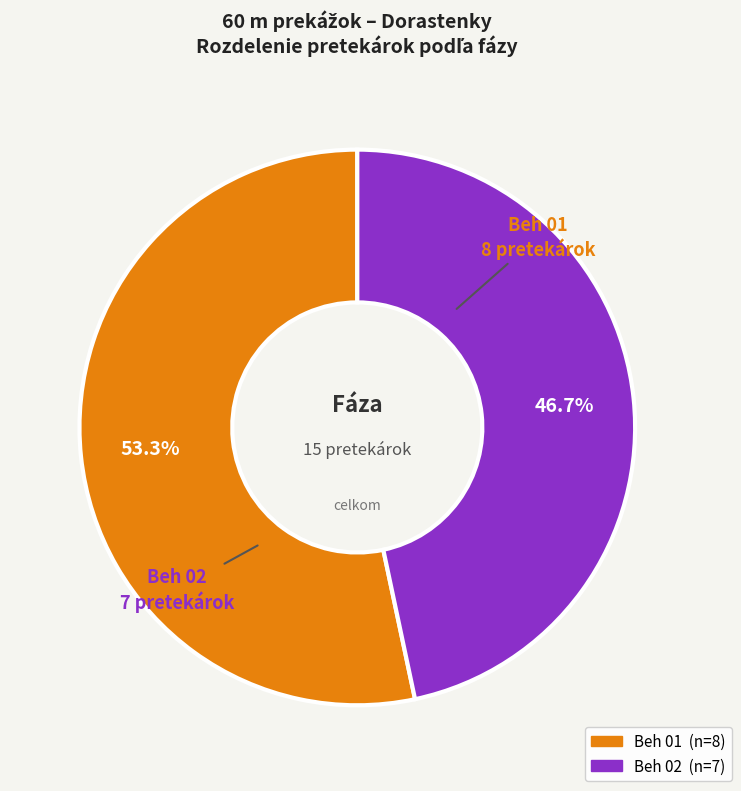

To the nearest percent, what is the combined percentage of Beh 02 and Beh 01?

100%